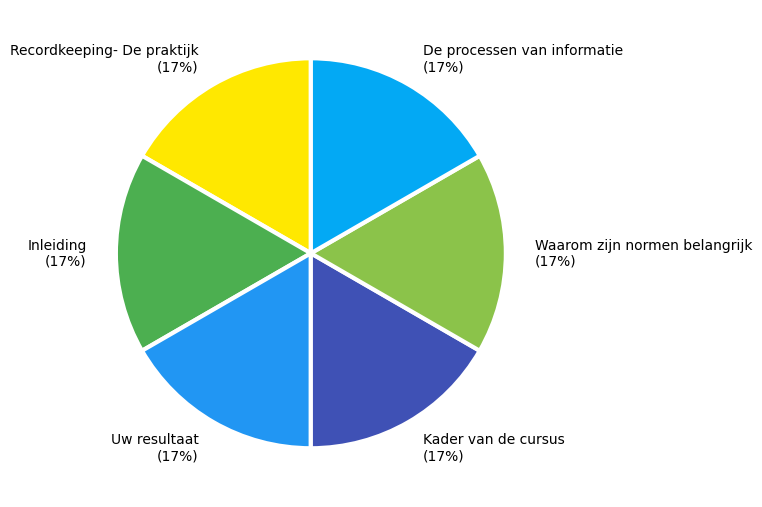

Approximately how many times larger is the value at Waarom zijn normen belangrijk (17%) compared to Uw resultaat (17%)?

1.0